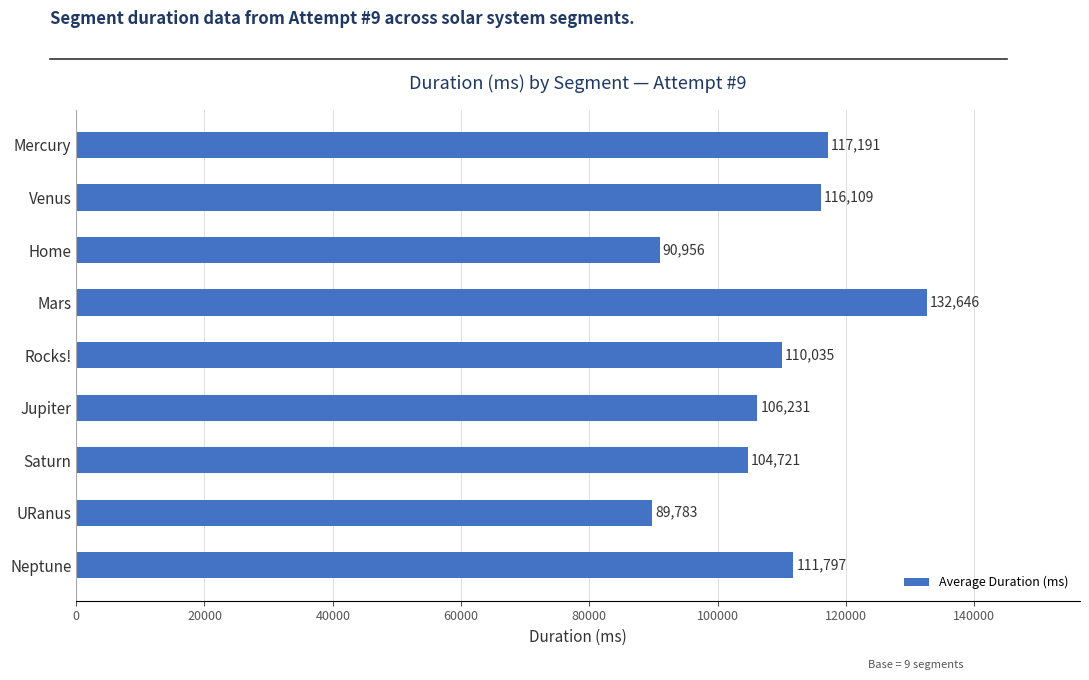

How many data points does each series have?

9